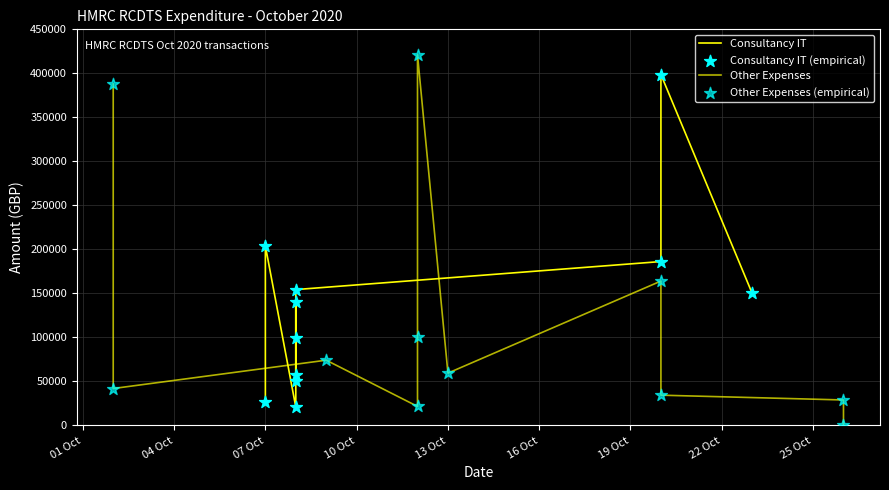

Which series has the widest spread of Y values?

Other Expenses